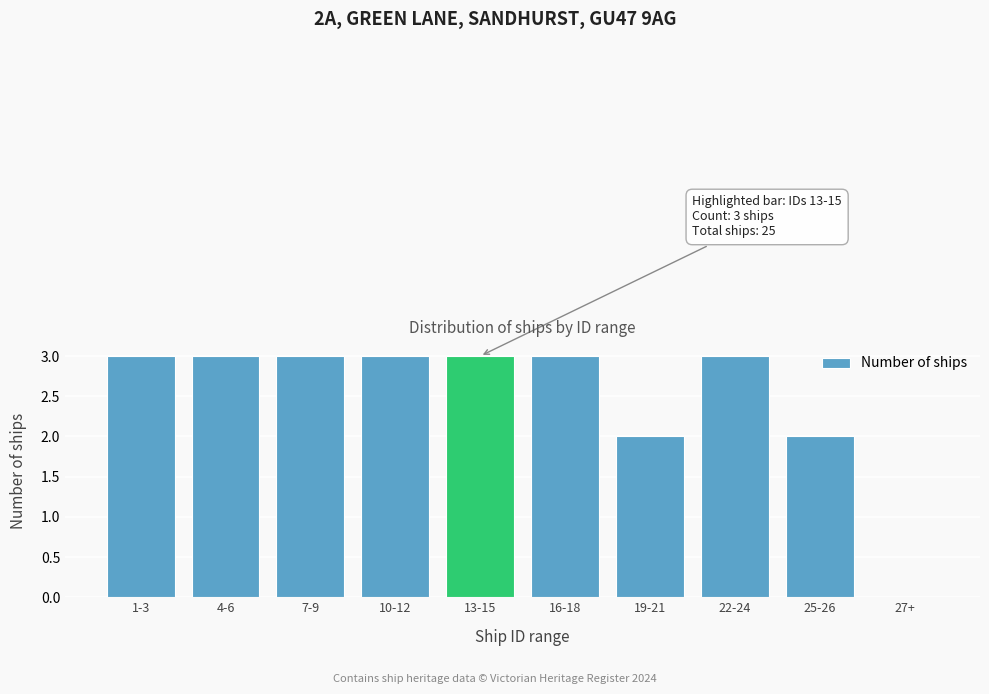

Reading left to right, transcribe all the data shown in this chart.

1-3=3	4-6=3	7-9=3	10-12=3	13-15=3	16-18=3	19-21=2	22-24=3	25-26=2	27+=0